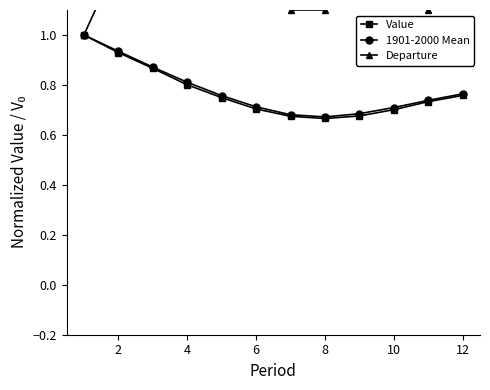

What is the greatest value displayed?

1.5